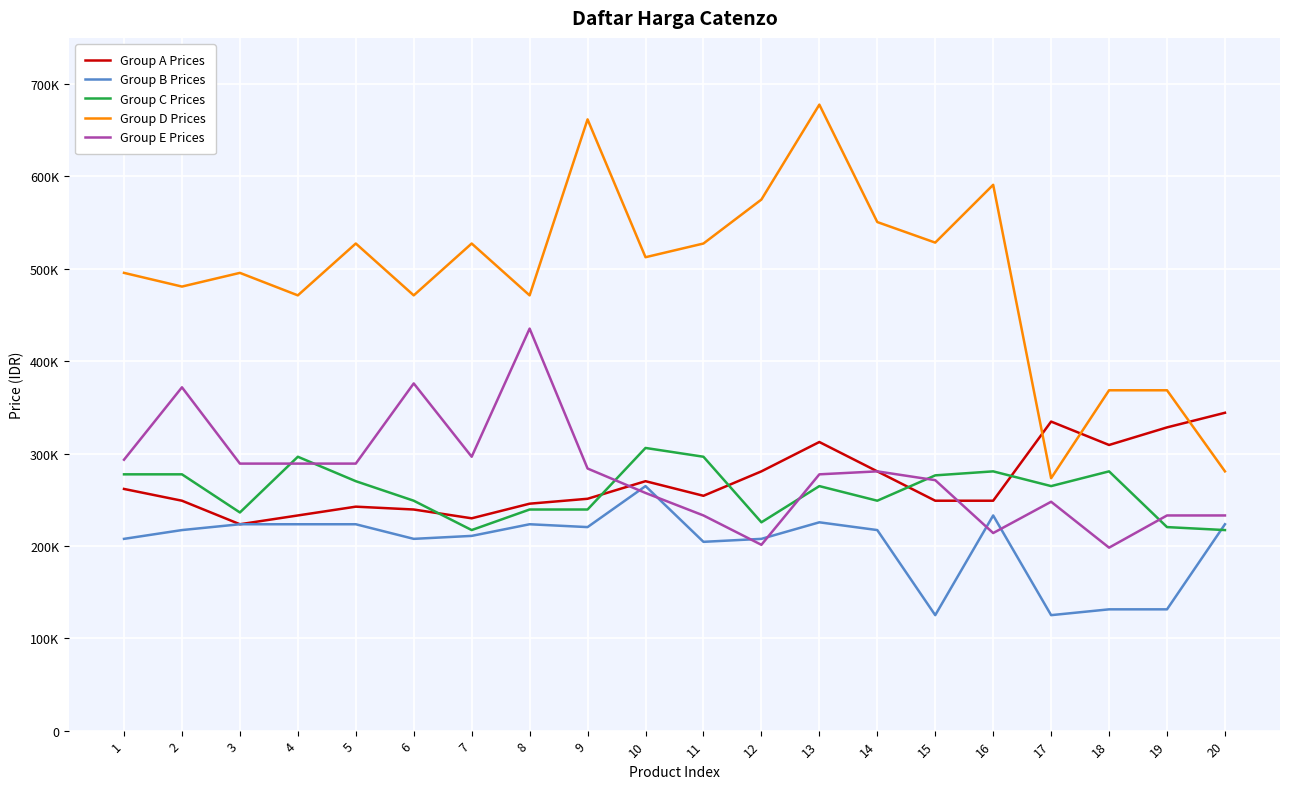

At which label does Group A Prices reach its peak?

20